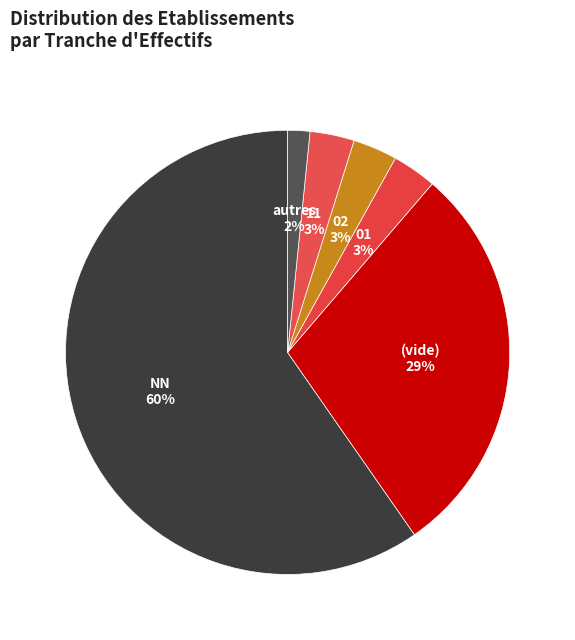

How many segments does this pie chart have?

6